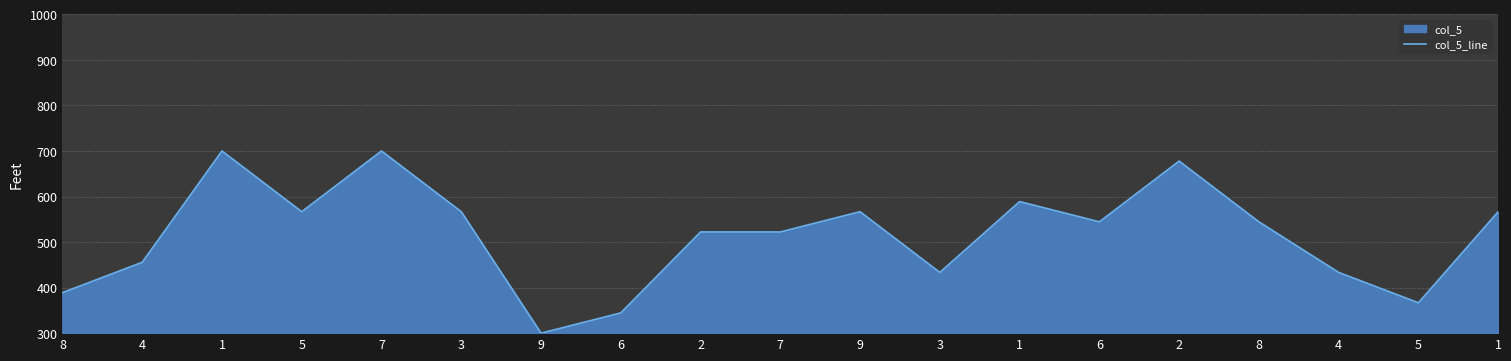

What is the difference between the maximum and minimum values?

400.0